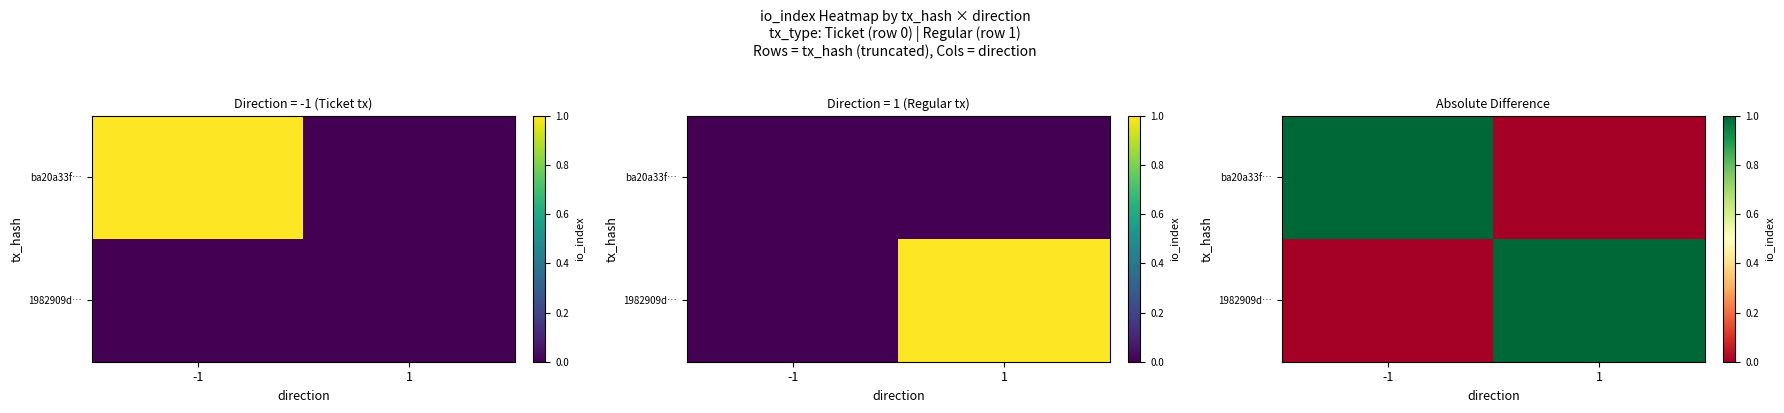

How many 1982909d… values are between 0 and 1?

2